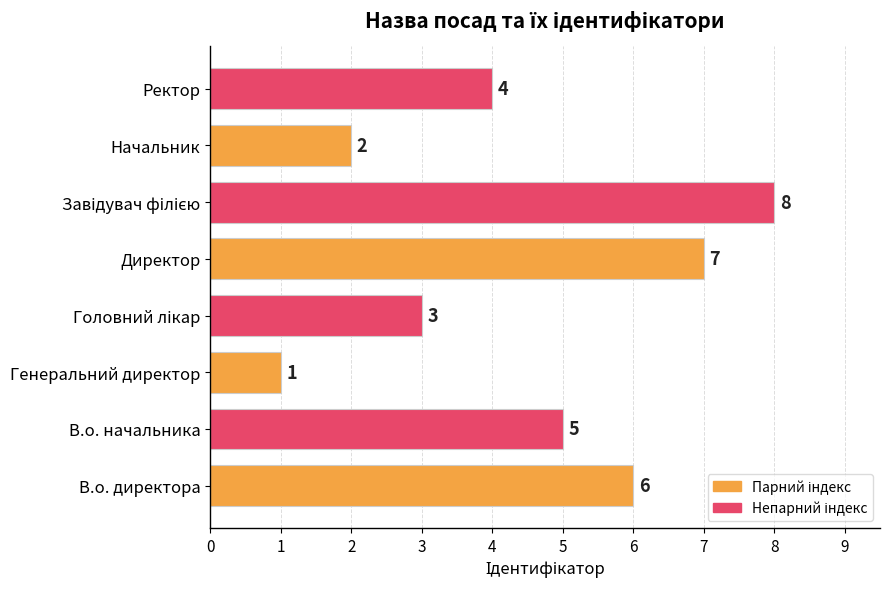

What is the change in value from В.о. начальника to Начальник?

-3